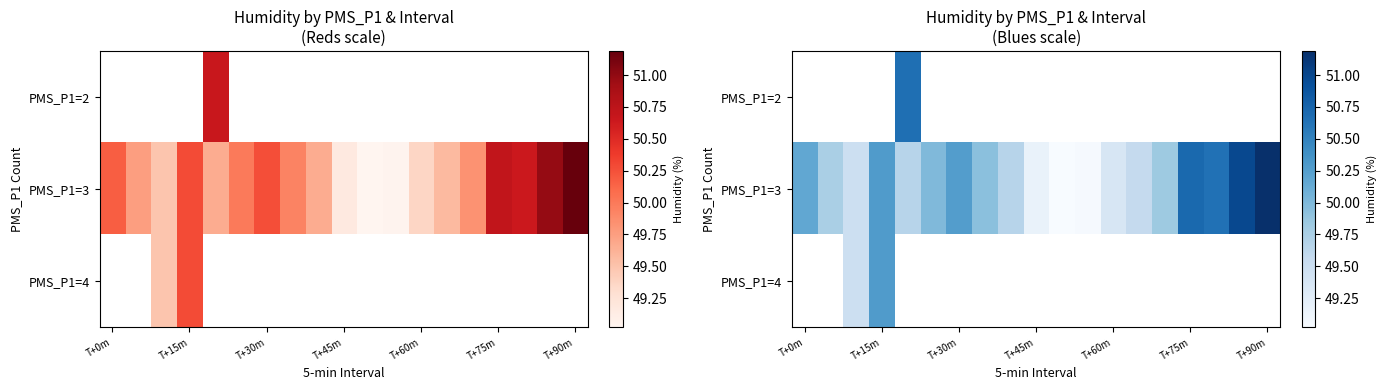

What is the maximum value for PMS_P1=3?

51.2